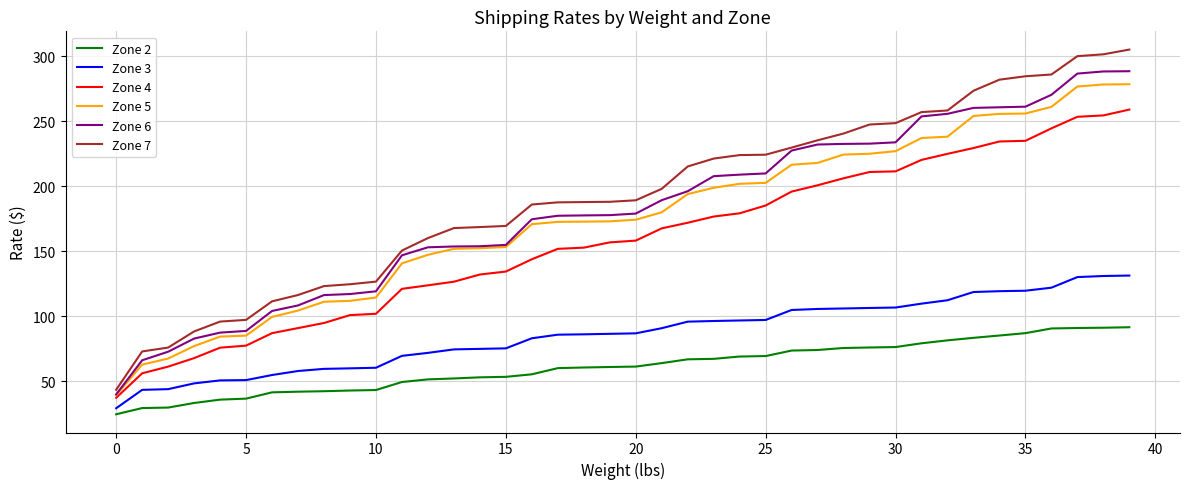

How many series are shown in this chart?

6